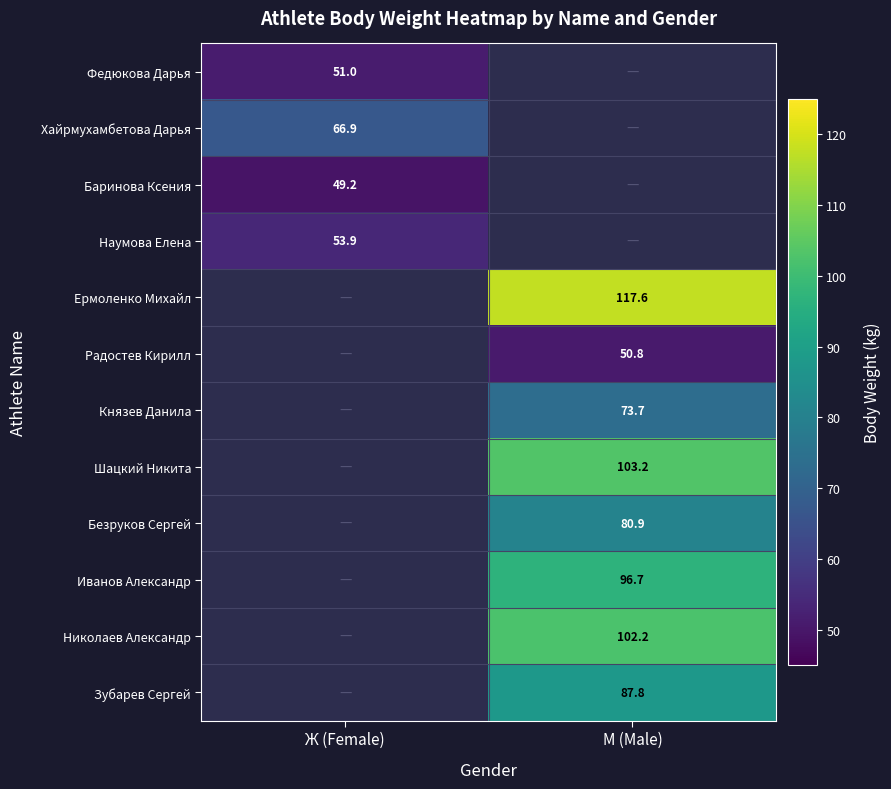

Which has a higher value, Ж (Female) or М (Male)?

М (Male)